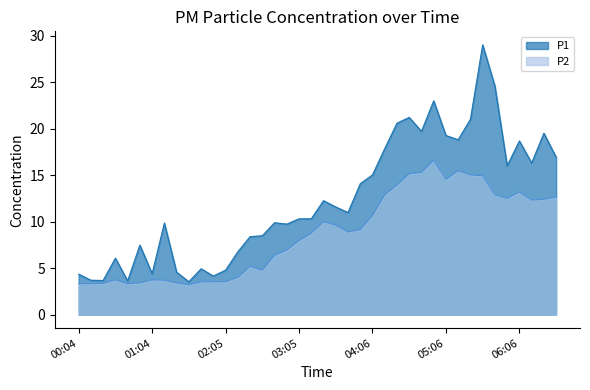

What position from the right is 02:45?

24